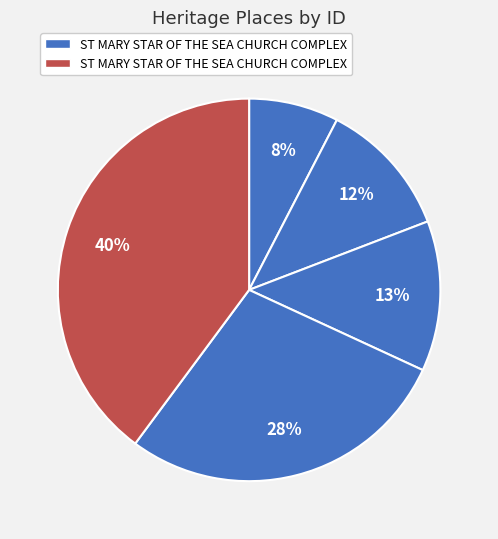

How many slices are in this pie chart?

5